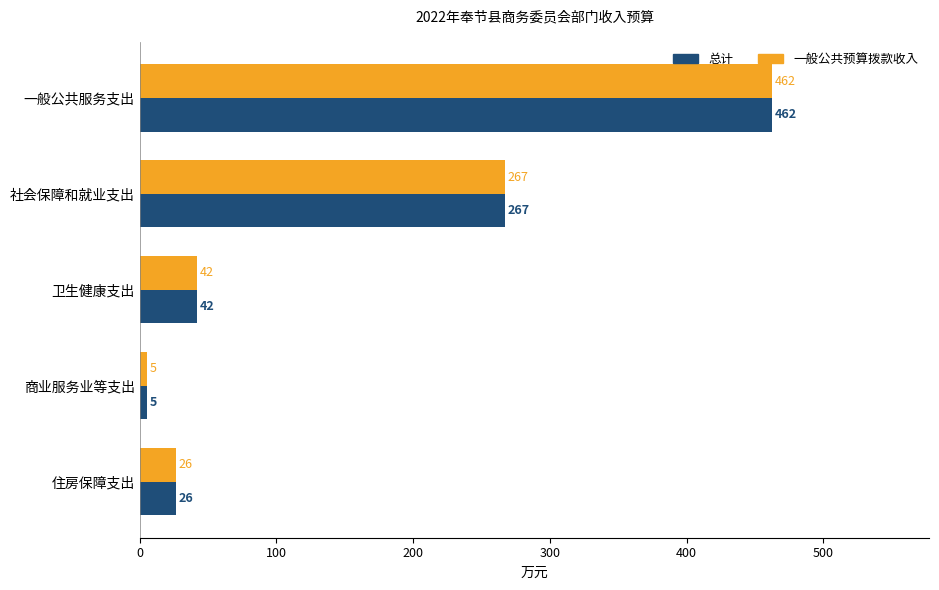

Is it true that 总计 equals 727.5 at 一般公共服务支出?

False